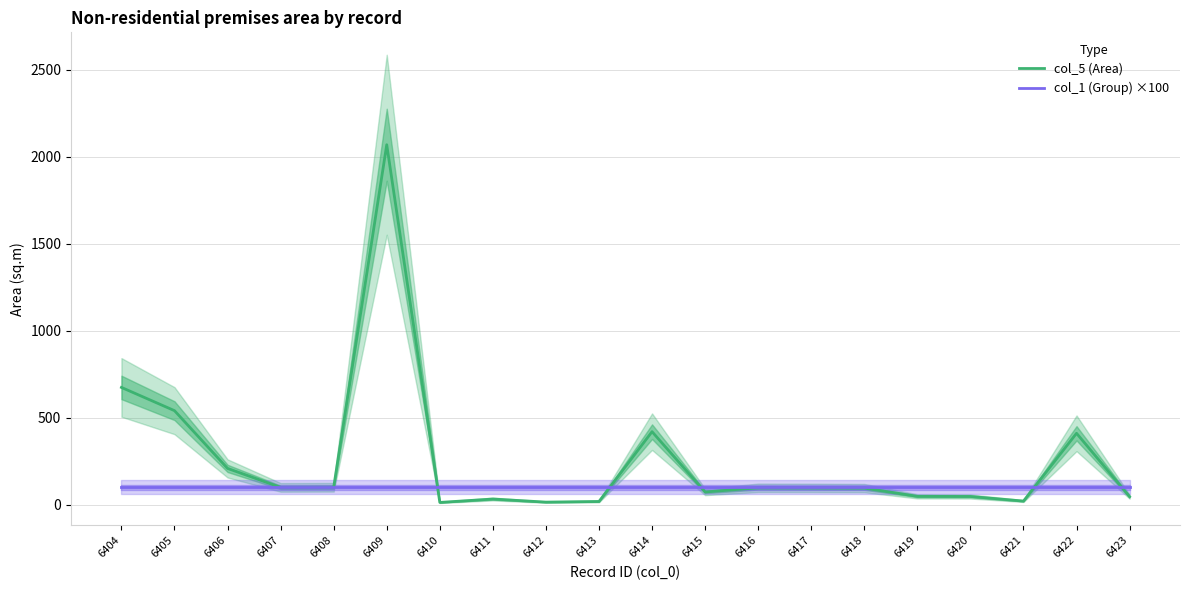

Where is col_5 (Area) nearest to the value 1041?

6404